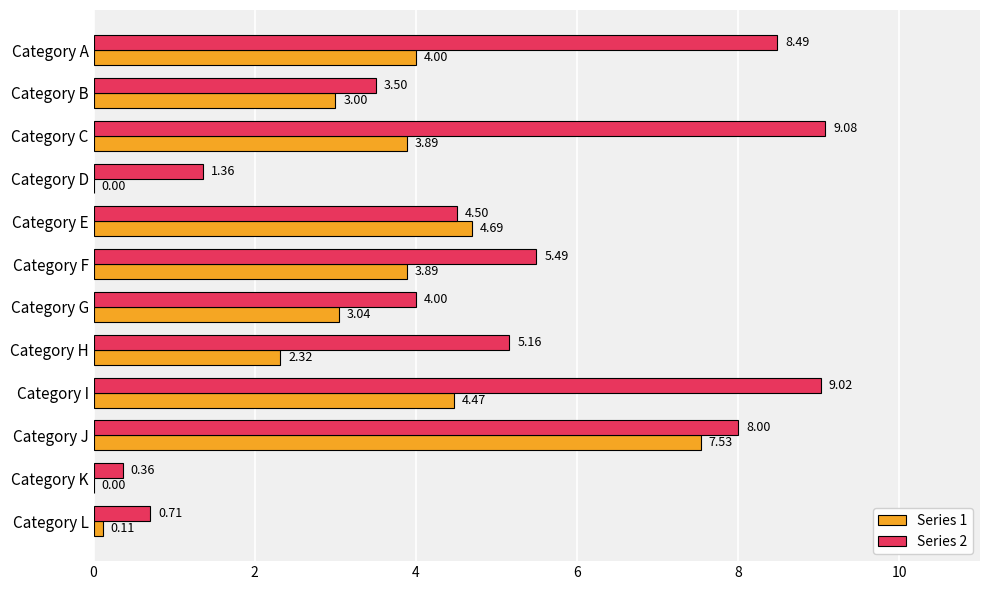

At which category is the sum across all series the highest?

Category J